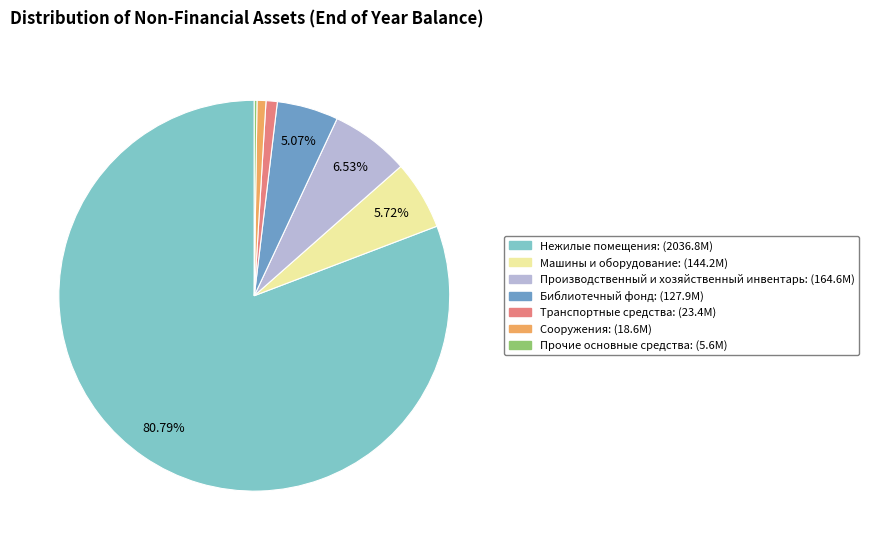

Does any single category account for the majority?

Yes